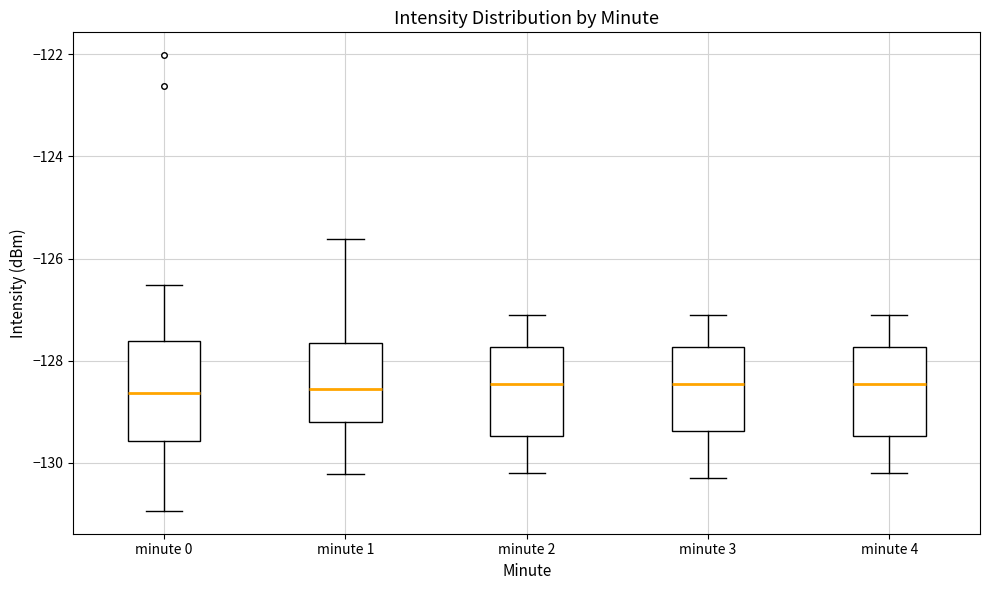

Where does the median line of the box for minute 0 sit on the y-axis? The values are not printed on the chart, so give them approximately, as read against the axis.

-128.6